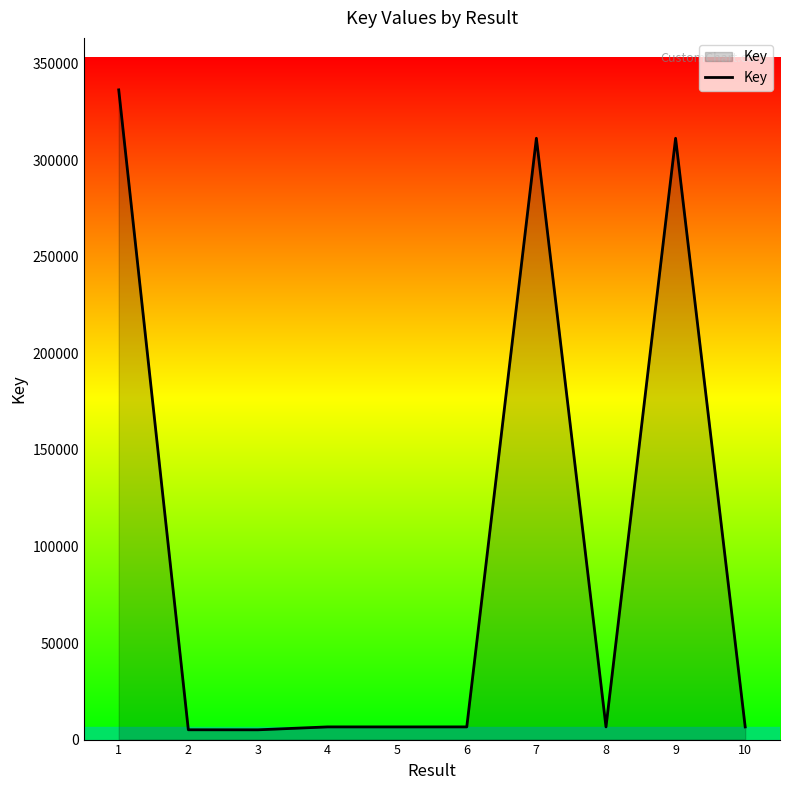

What is the difference between the maximum and minimum values?

331313